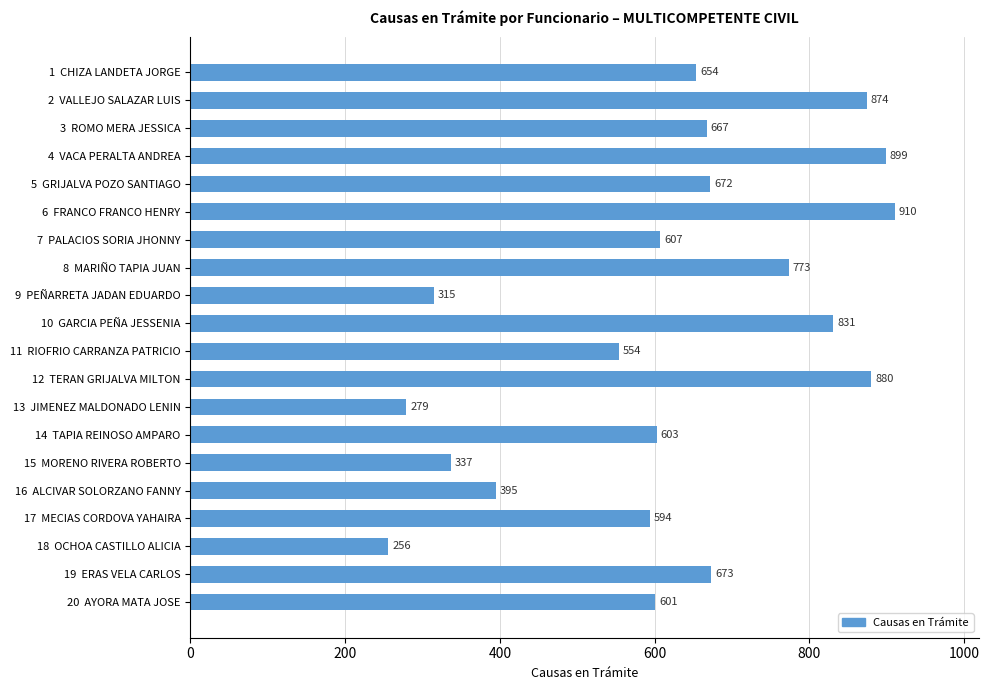

How many data points are less than 654?

10